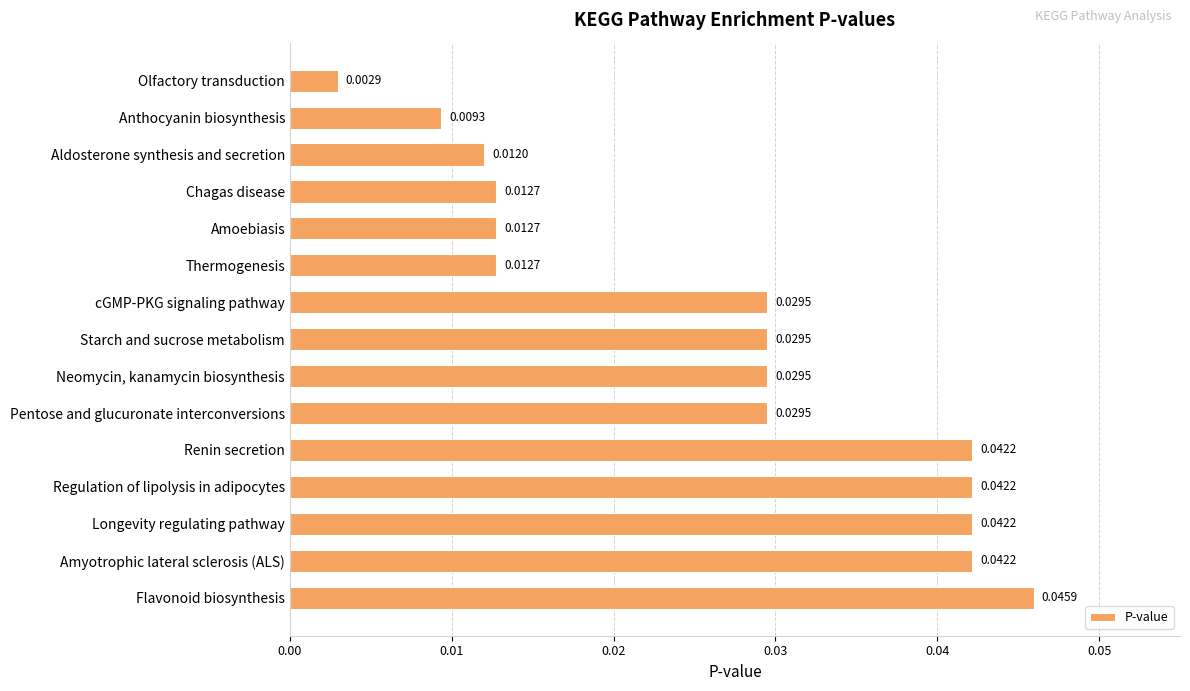

Between Thermogenesis and Olfactory transduction, which is larger?

Thermogenesis